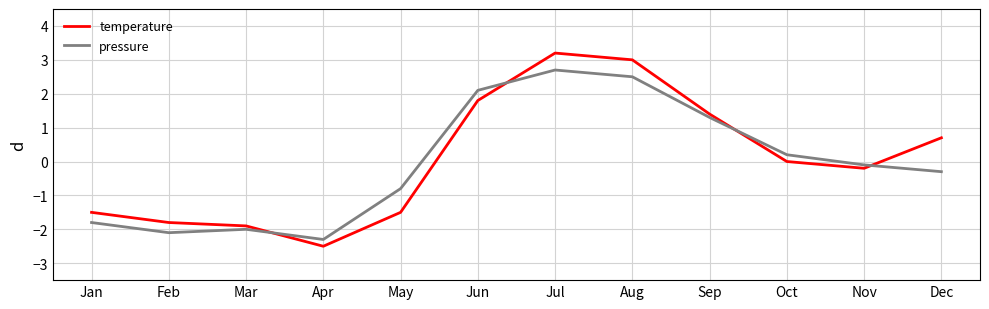

Reading left to right, transcribe all the data shown in this chart.

temperature: Jan=-1.5	Feb=-1.8	Mar=-1.9	Apr=-2.5	May=-1.5	Jun=1.8	Jul=3.2	Aug=3.0	Sep=1.4	Oct=0.0	Nov=-0.2	Dec=0.7
pressure: Jan=-1.8	Feb=-2.1	Mar=-2.0	Apr=-2.3	May=-0.8	Jun=2.1	Jul=2.7	Aug=2.5	Sep=1.3	Oct=0.2	Nov=-0.1	Dec=-0.3